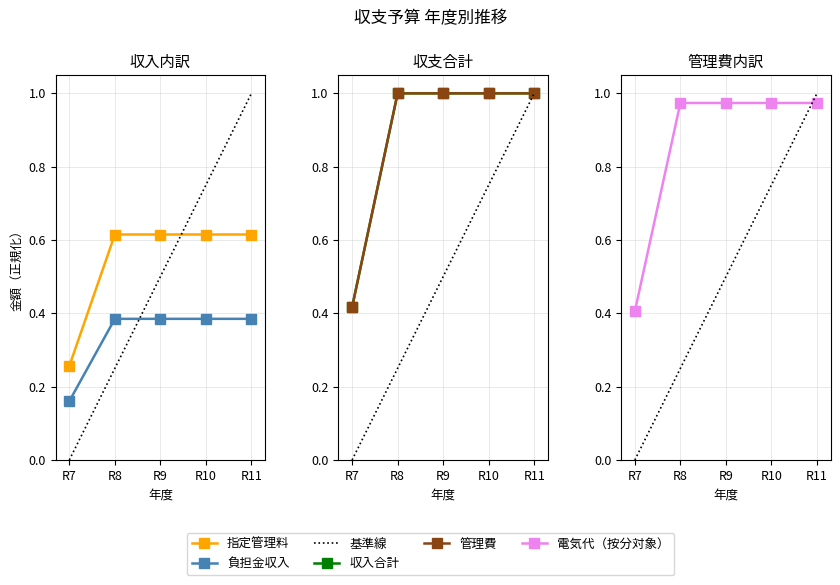

How many lines are shown in the chart?

5